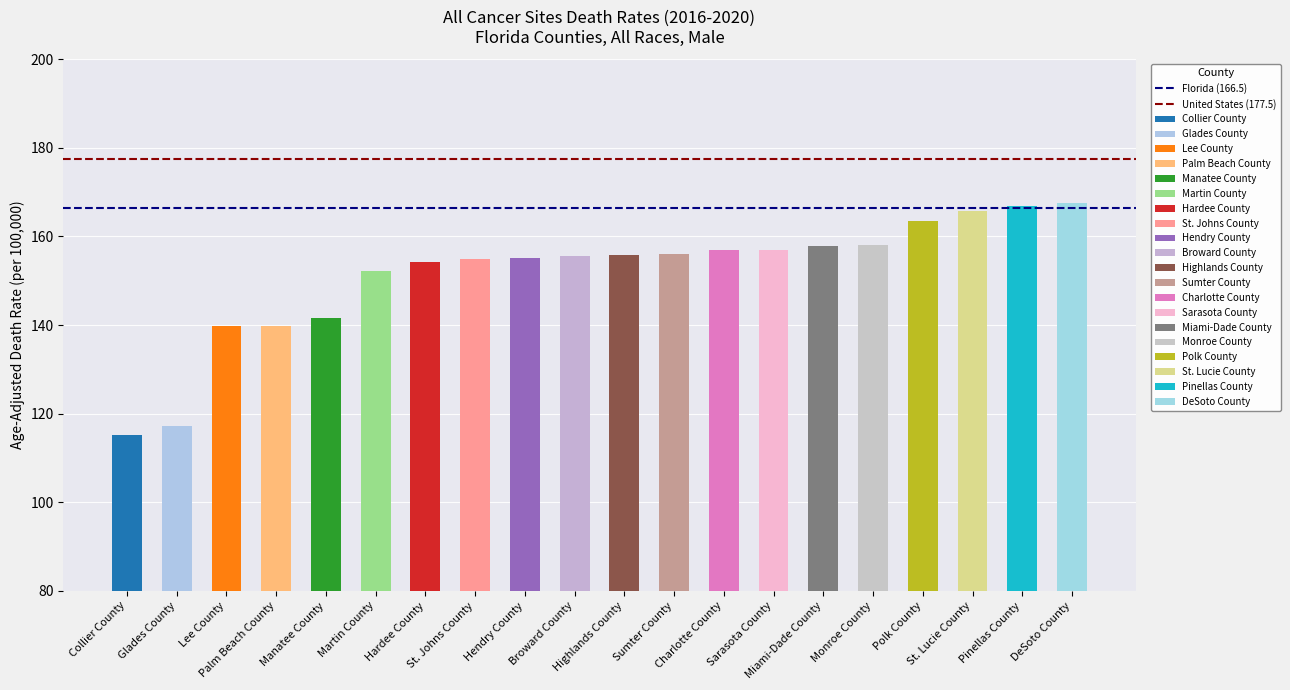

Does the chart contain stacked bars?

No